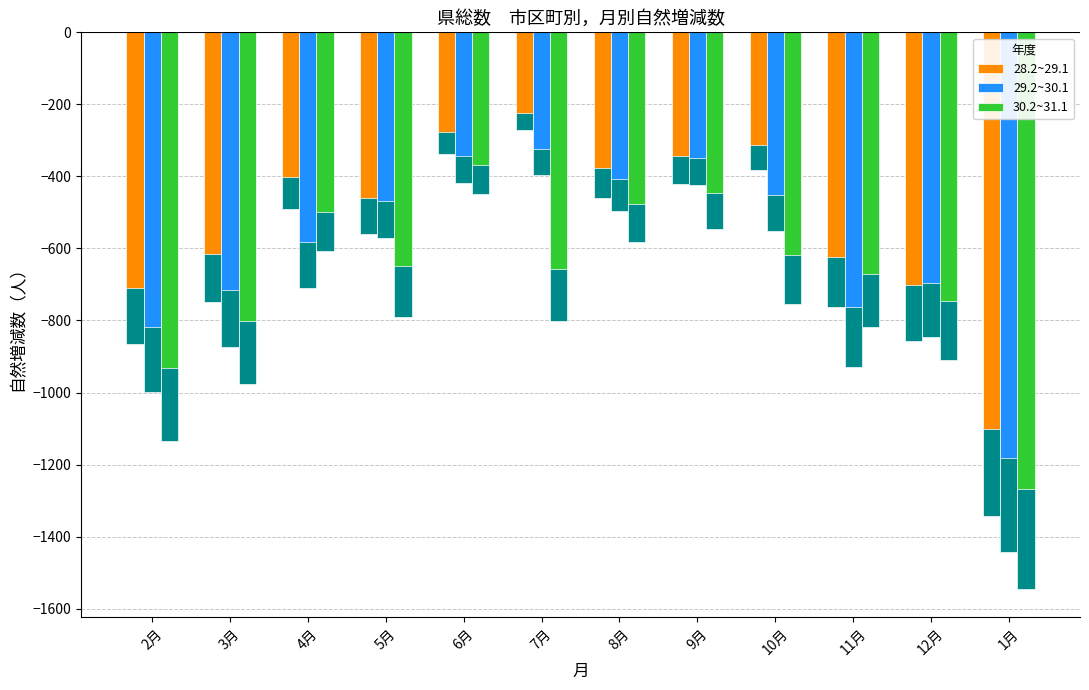

How many series are shown in this chart?

3